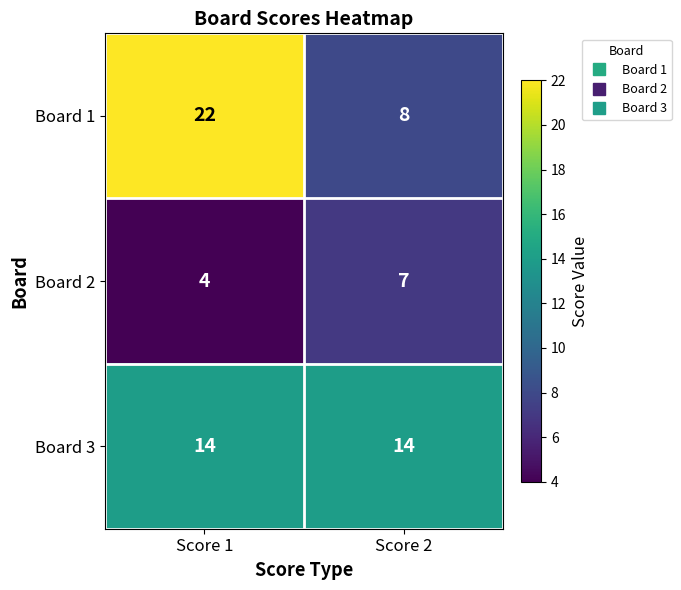

What is the average value of the Board 2 series?

6